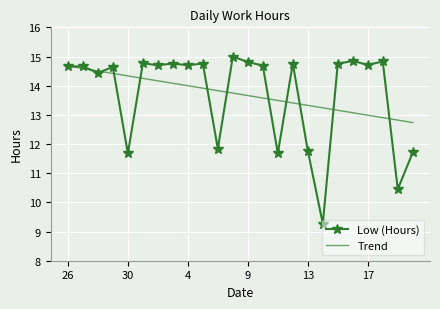

What is the greatest value displayed?

15.0